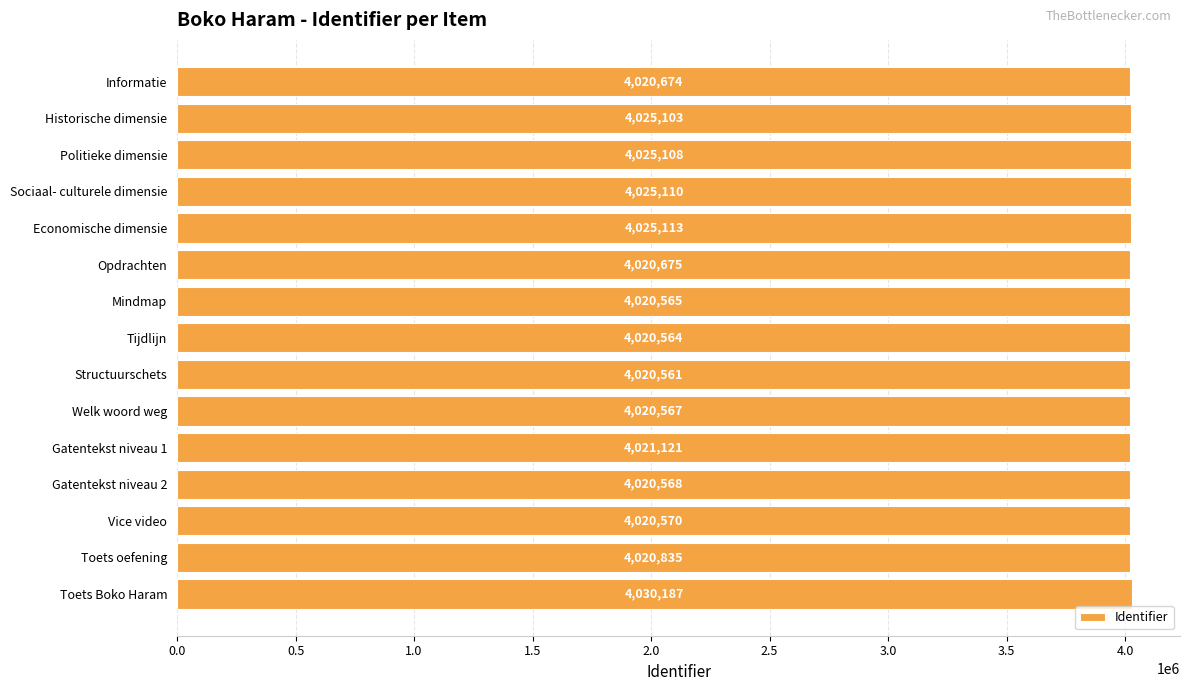

How many categories are shown in the chart?

15